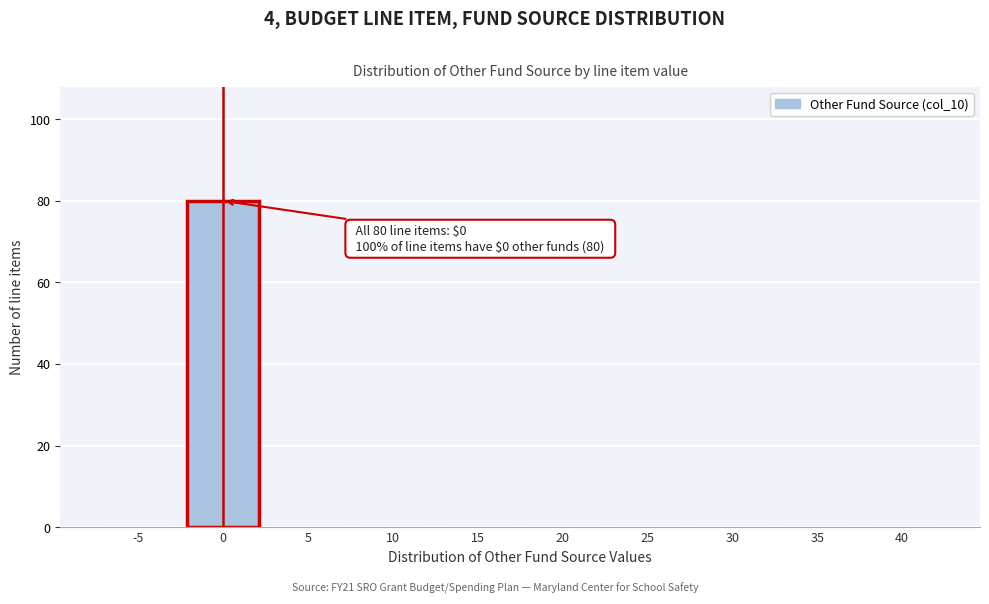

Reading right to left, transcribe all the data shown in this chart.

40=0	35=0	30=0	25=0	20=0	15=0	10=0	5=0	0=80	-5=0